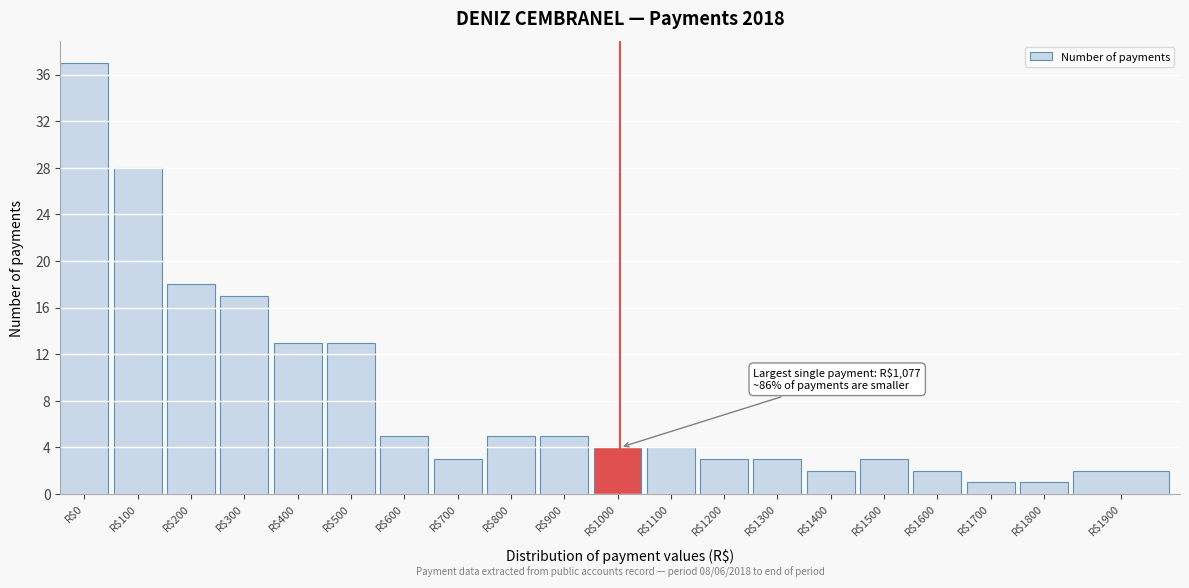

Reading left to right, list all the values displayed in this chart.

37	28	18	17	13	13	5	3	5	5	4	4	3	3	2	3	2	1	1	2